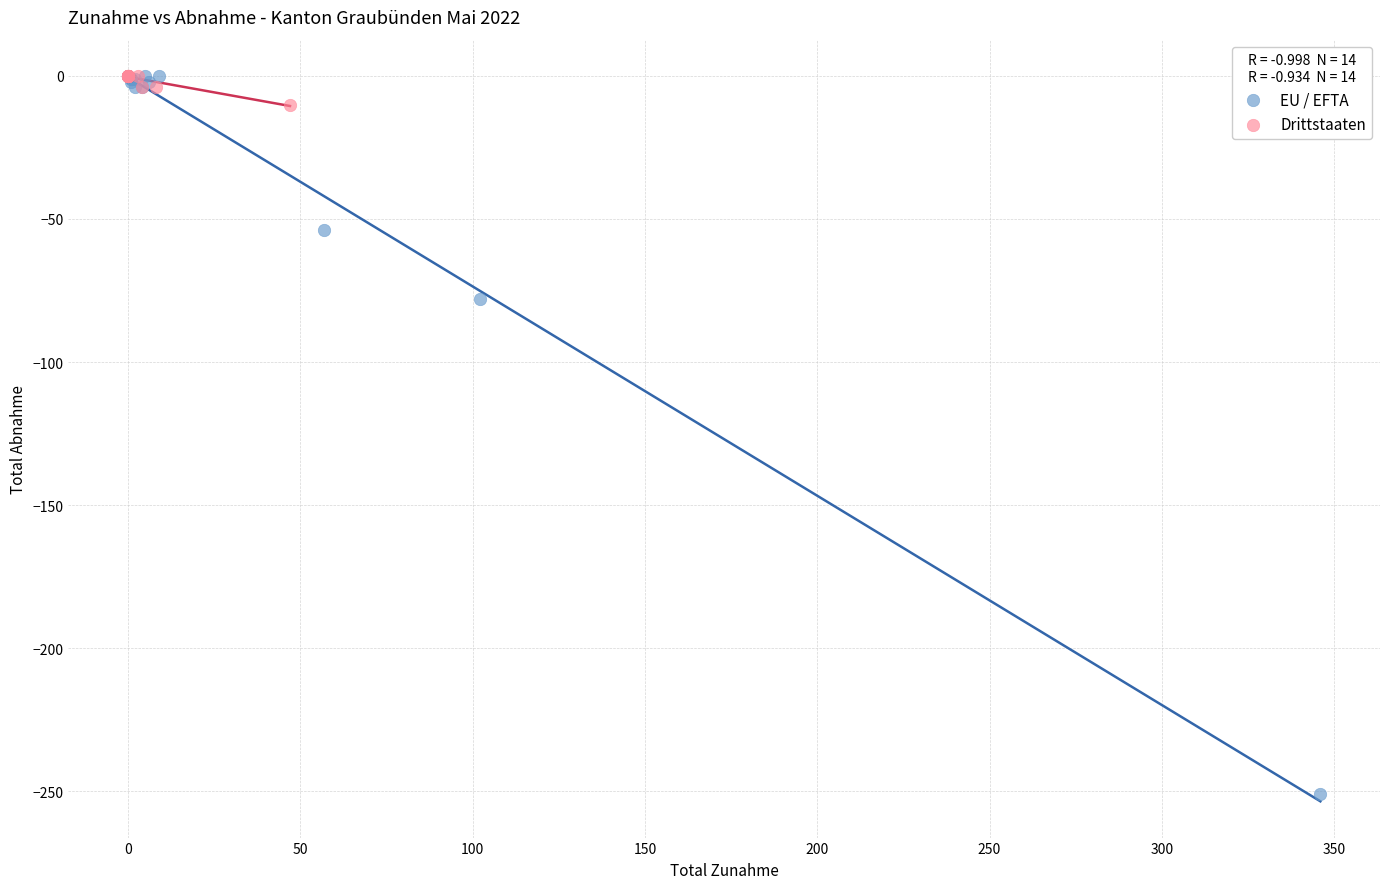

Which series contains the lowest Y value?

EU / EFTA